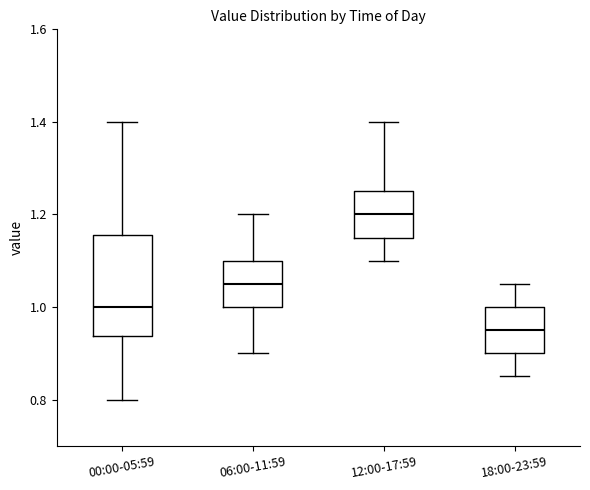

Reading left to right, transcribe this box plot: for each box, give where its median line is, the range the box spans, and where its two whiskers end, as read against the y-axis. The values are not printed on the chart, so give them approximately, as read against the axis.

00:00-05:59: median 1.00, box 0.94 to 1.16, whiskers 0.80 to 1.40
06:00-11:59: median 1.06, box 1.00 to 1.10, whiskers 0.90 to 1.20
12:00-17:59: median 1.20, box 1.16 to 1.26, whiskers 1.10 to 1.40
18:00-23:59: median 0.96, box 0.90 to 1.00, whiskers 0.86 to 1.06